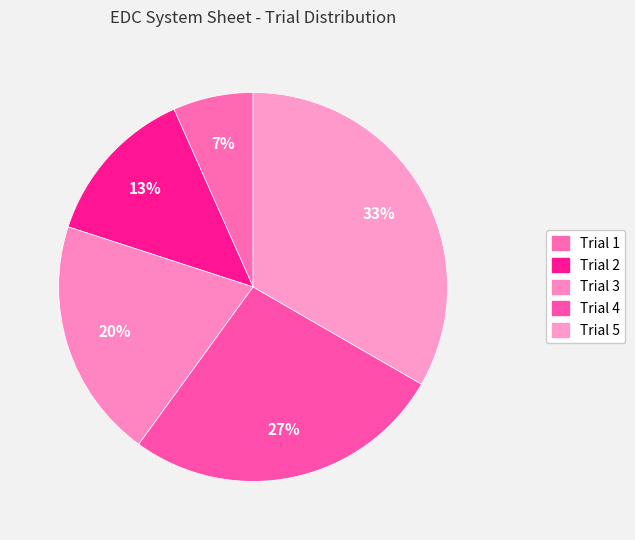

True or false: Trial 1 accounts for 7% of the total.

True